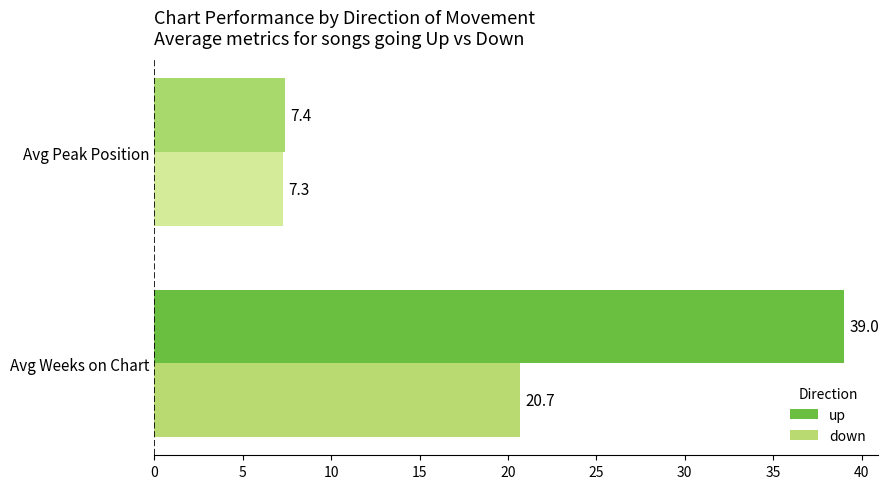

What is the sum of all up values?

46.4